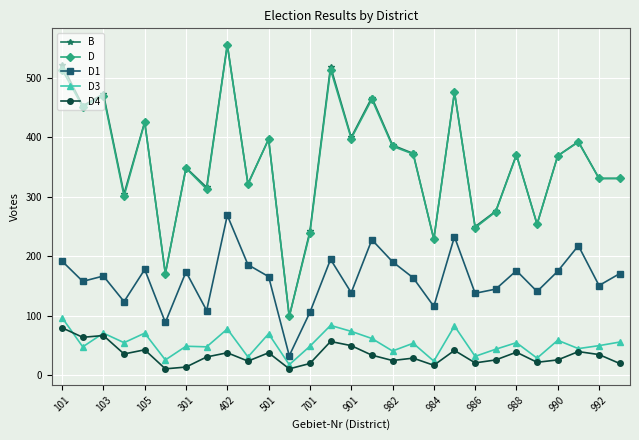

True or false: D has more than 2 interior local peaks.

True